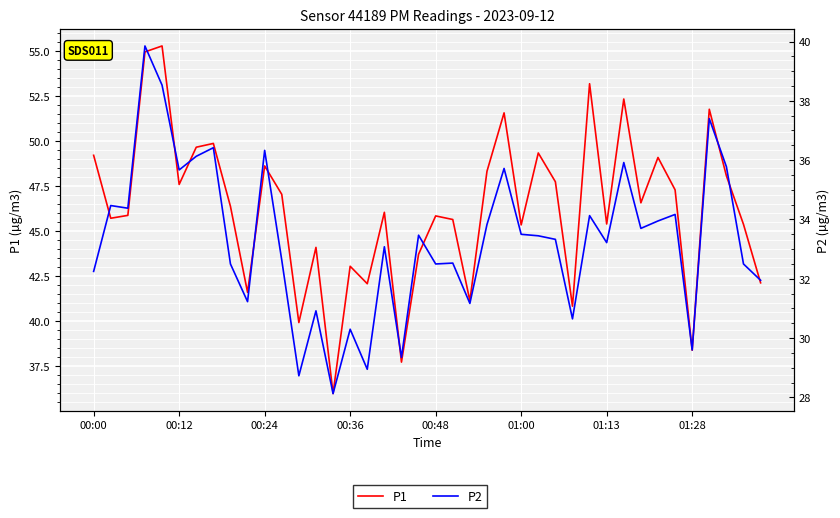

At which category does P2 reach its first local peak?

00:12